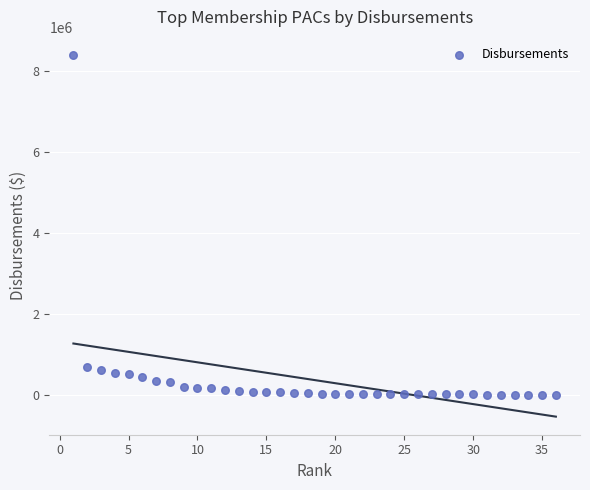

What is the range of Y values (max minus min)?

8383697